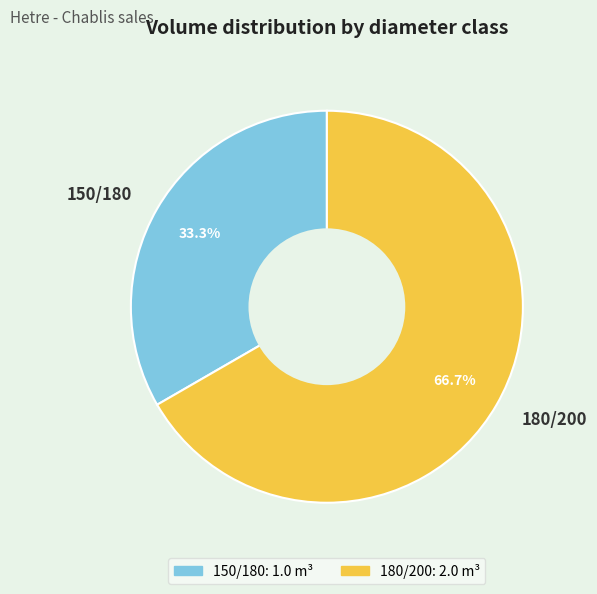

Rank the categories by value from lowest to highest.

150/180, 180/200